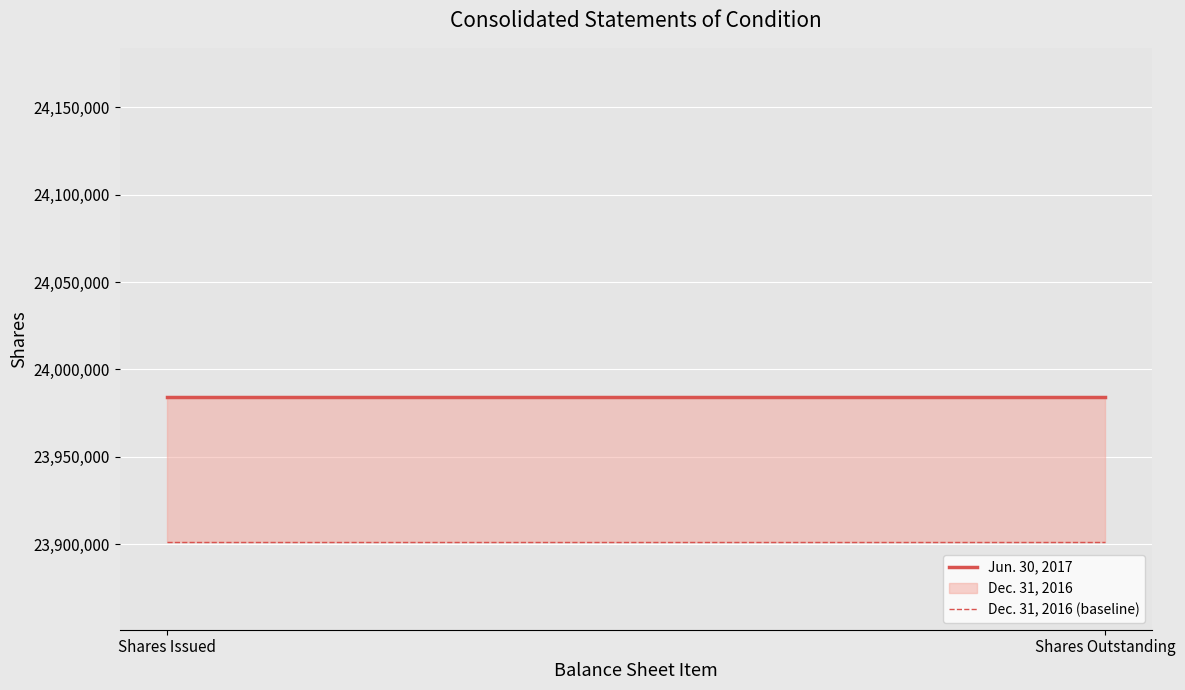

What is the spread (max minus min) of values at Shares Issued?

82913